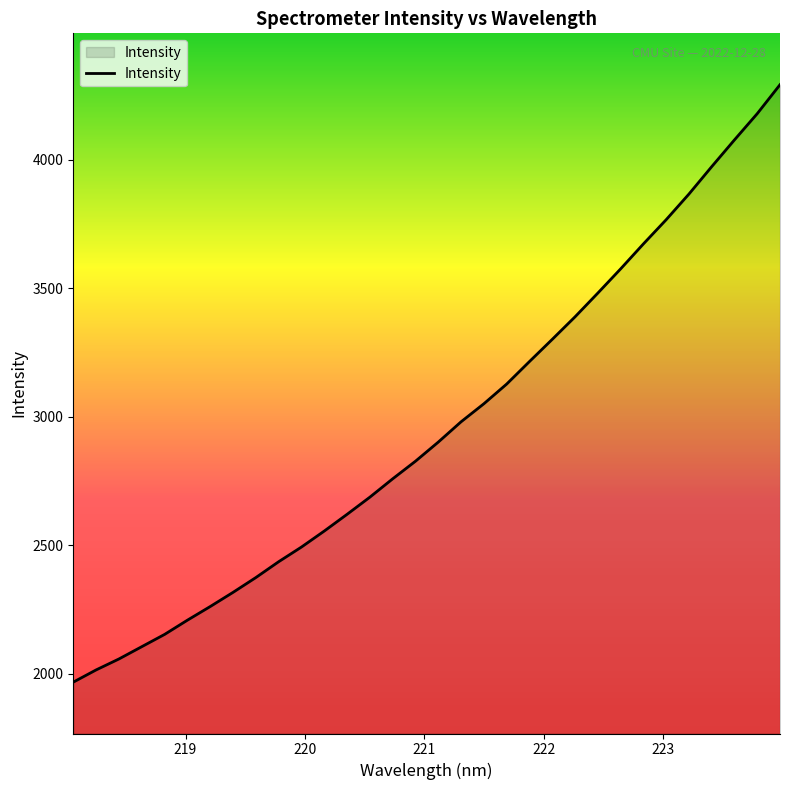

What is the difference between the maximum and minimum values?

2326.3